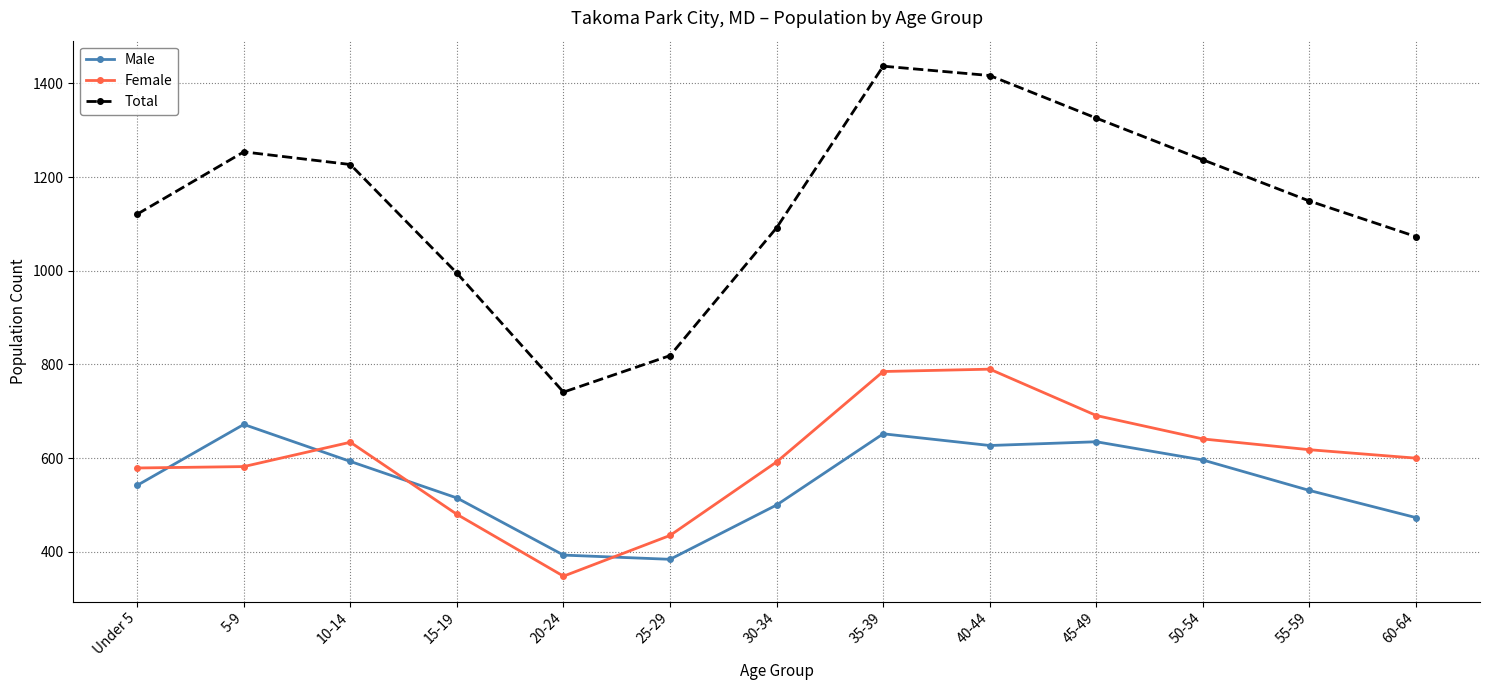

Read the Total value at 15-19, to the nearest 50.

1000